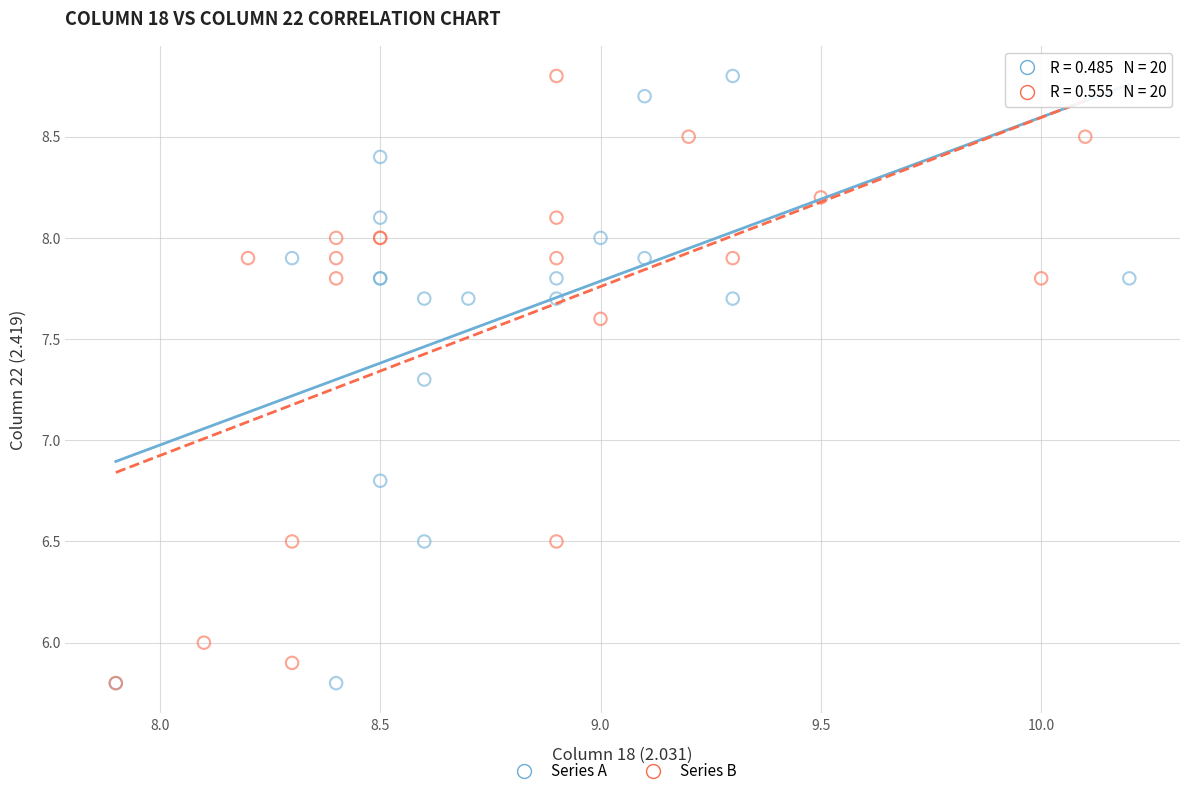

What are all the series names shown in the legend?

Series A, Series B